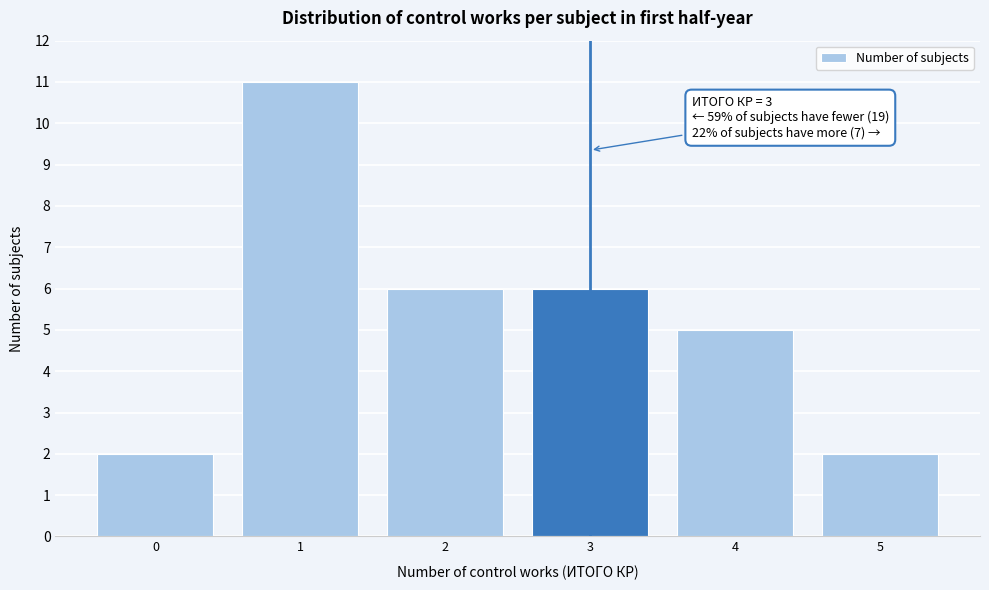

Reading left to right, what are all the values shown in this chart?

0=2	1=11	2=6	3=6	4=5	5=2